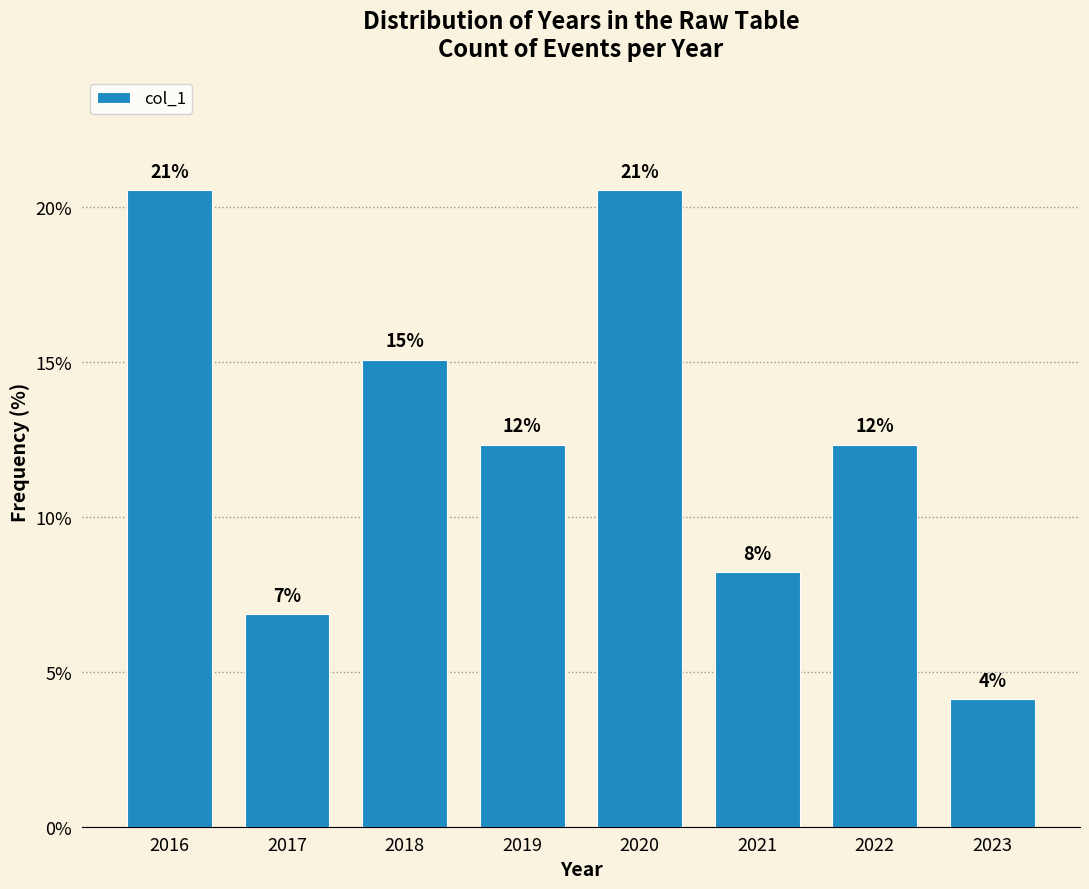

Are the bars horizontal?

No